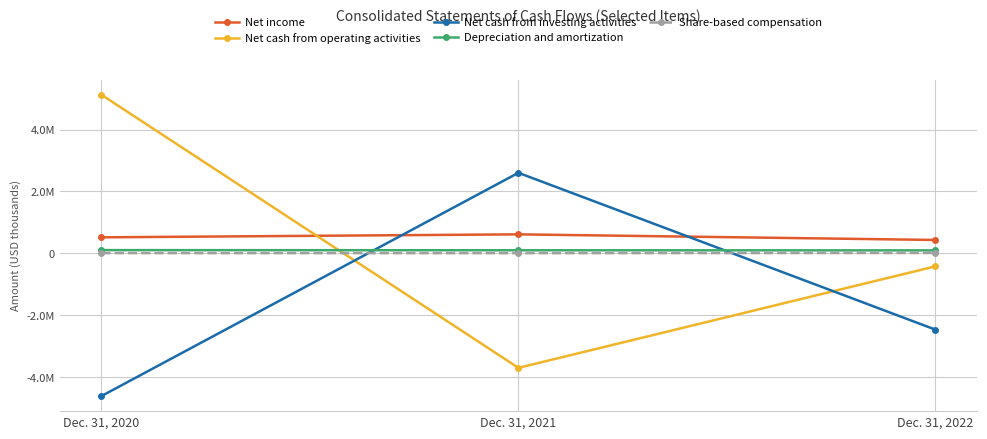

Reading left to right, what are all the values shown in this chart?

Net income: 520293	616325	435071
Net cash from operating activities: 5122270	-3692577	-416256
Net cash from investing activities: -4603286	2602672	-2458835
Depreciation and amortization: 107563	102468	99013
Share-based compensation: 11564	9759	16392